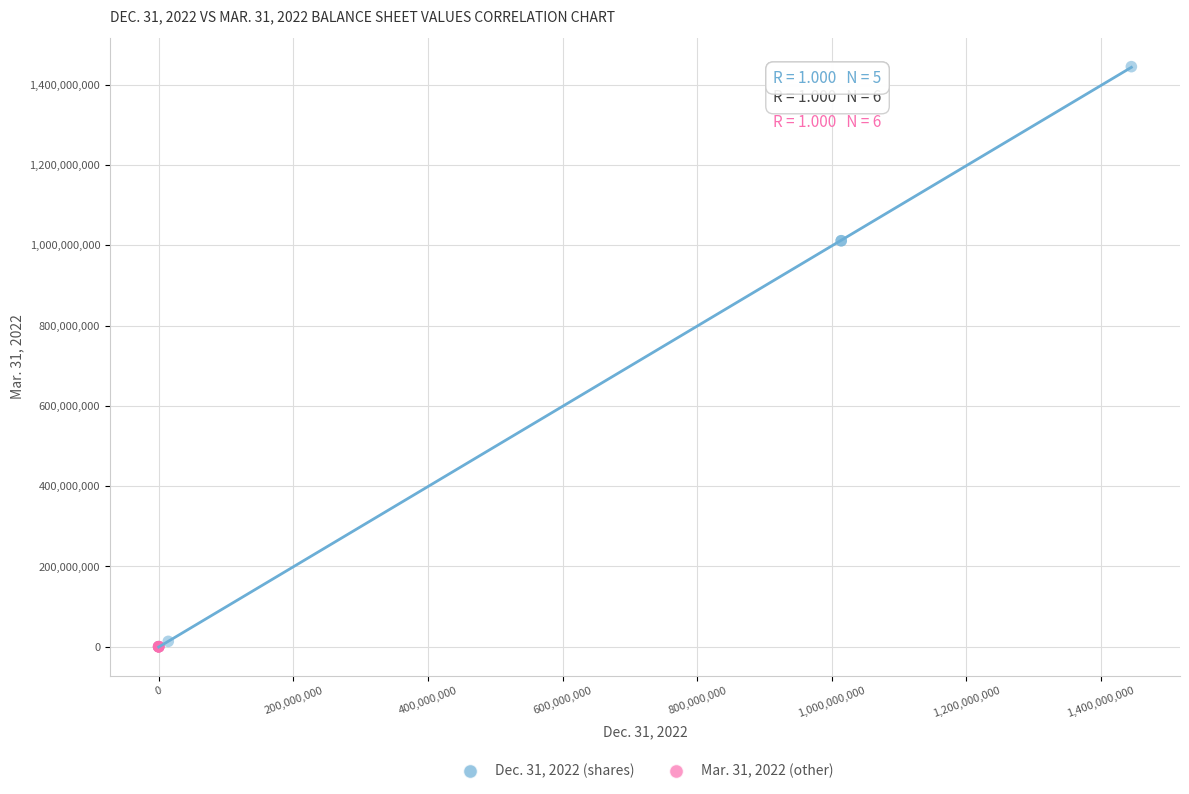

Which series has the widest spread of Y values?

Dec. 31, 2022 (shares)